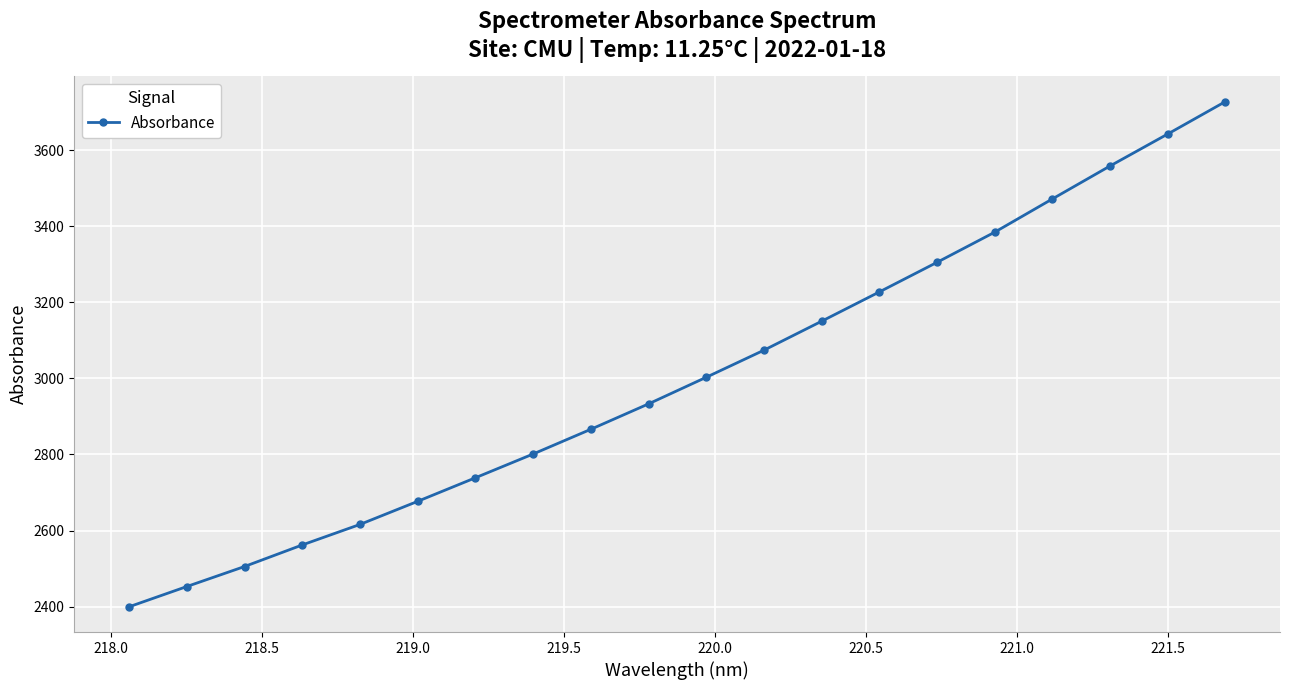

What is the maximum value shown in the chart?

3727.1